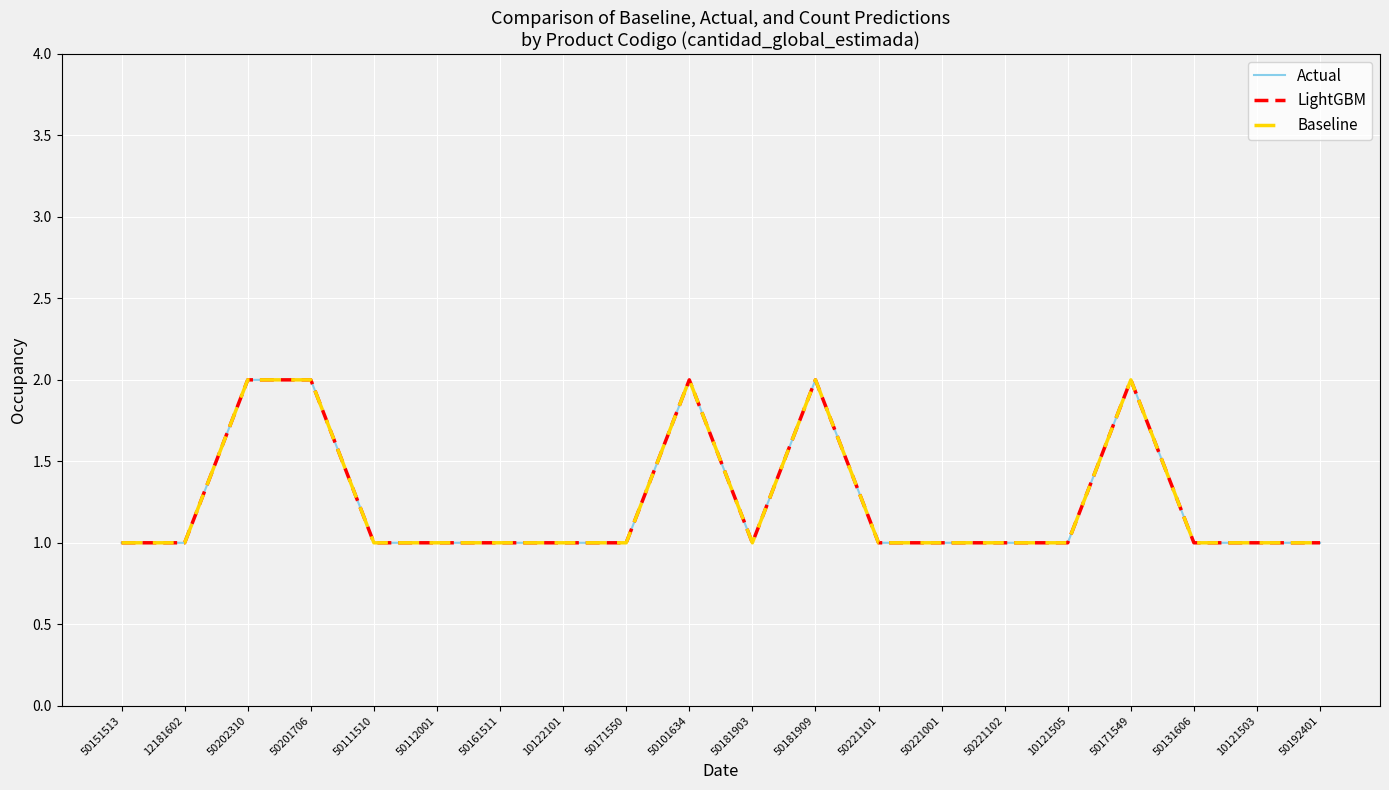

Does the chart have visible grid lines?

Yes